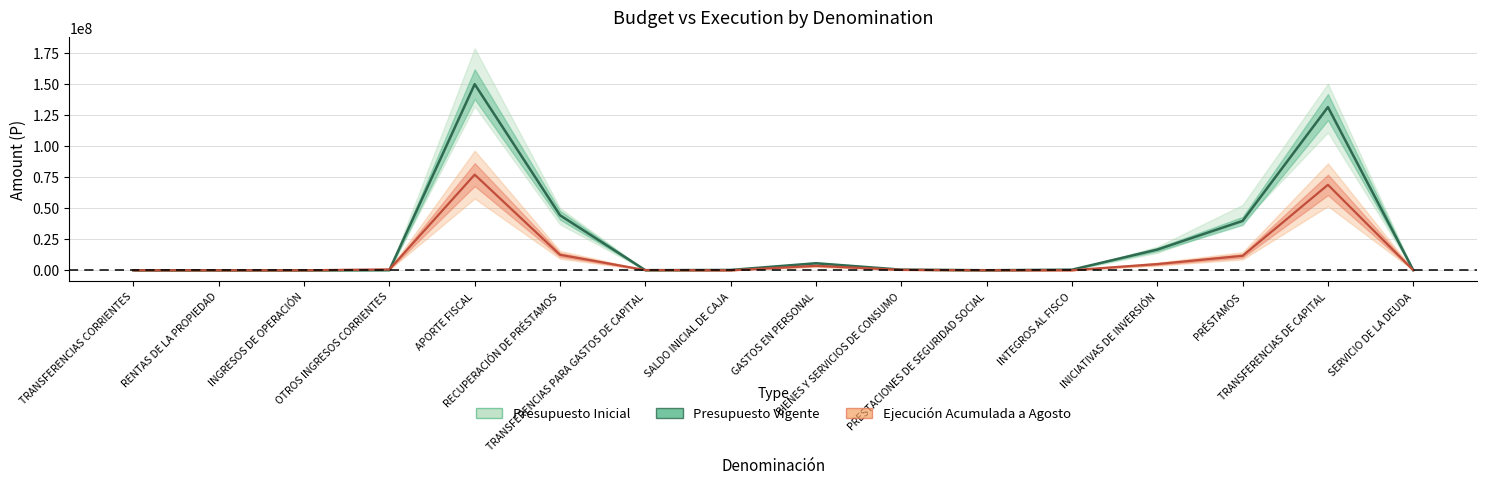

What position from the left is SALDO INICIAL DE CAJA?

8